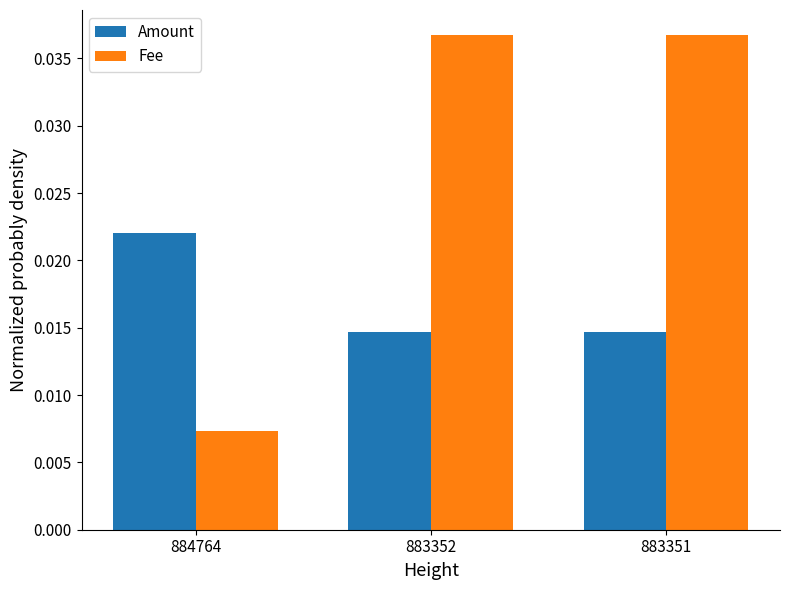

How many bars are there in total?

6